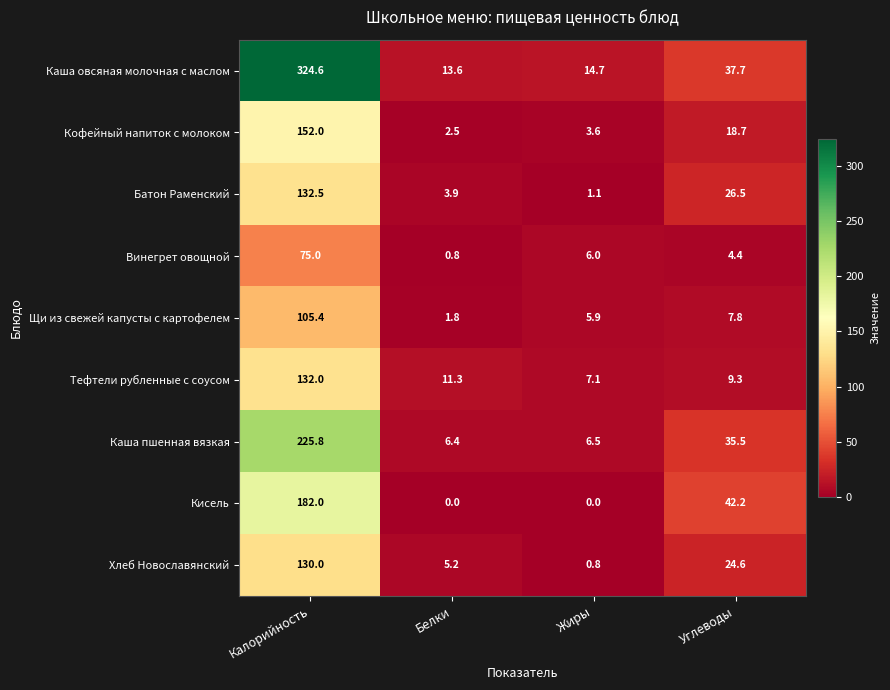

At which category does the chart reach its peak across all series?

Калорийность